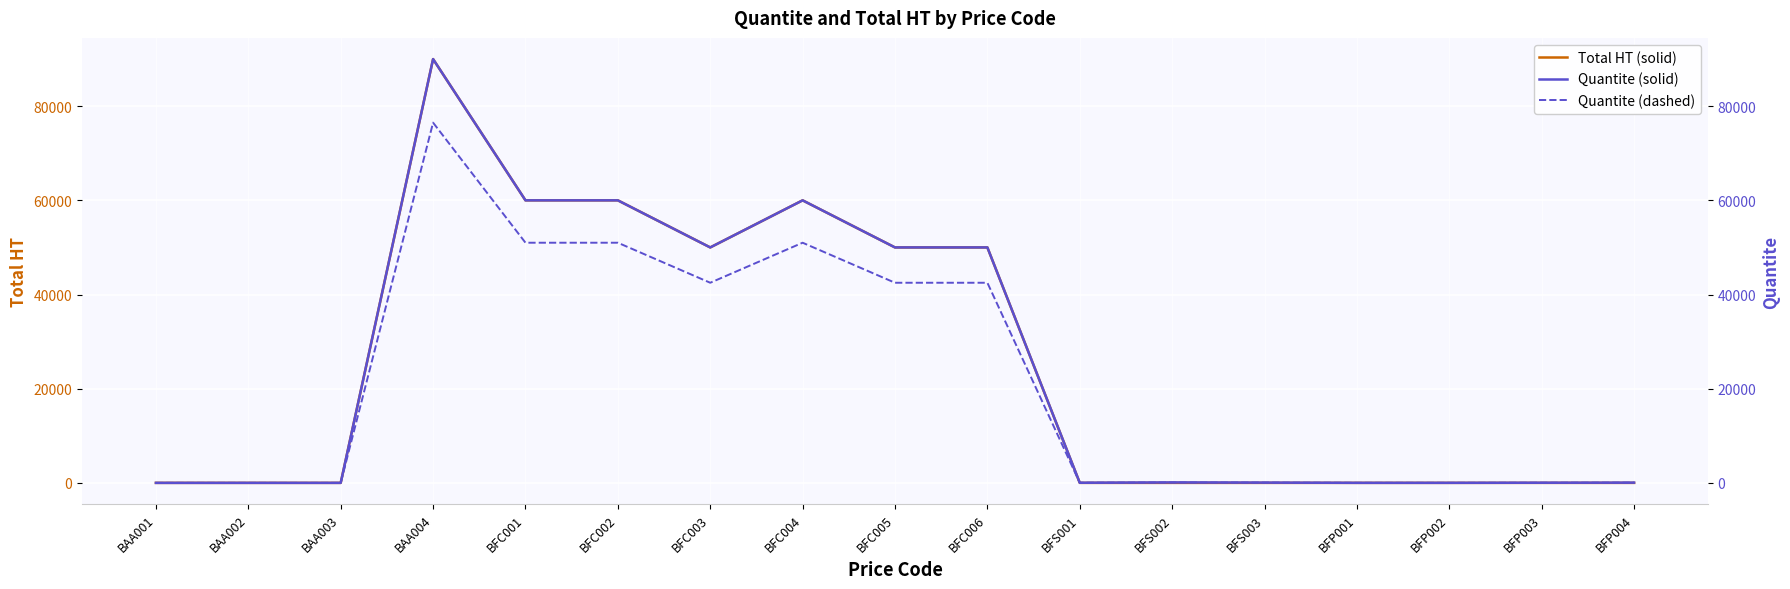

What position from the right is BFC001?

13